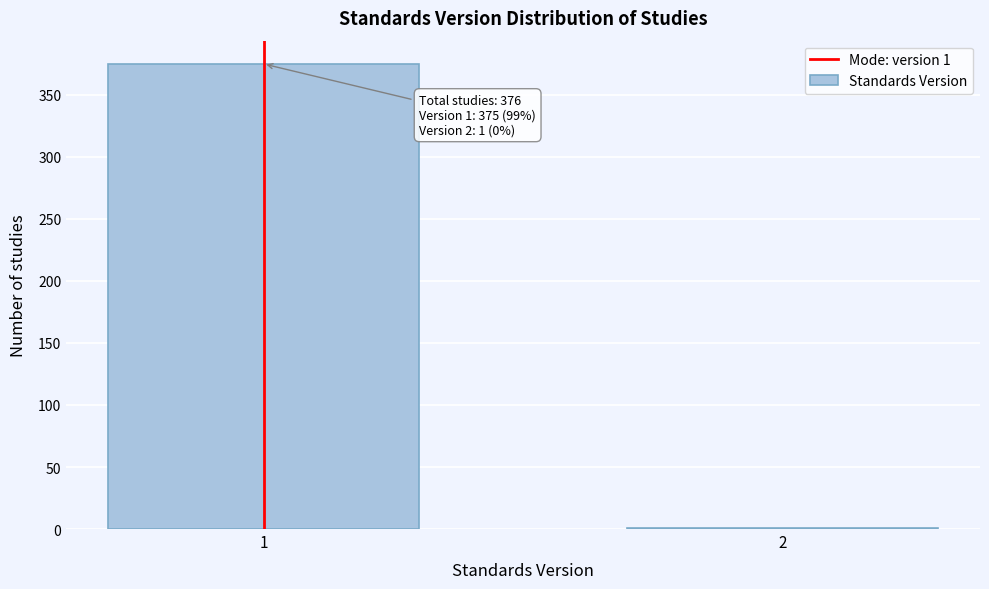

Reading left to right, what are all the values shown in this chart?

1=375	2=1